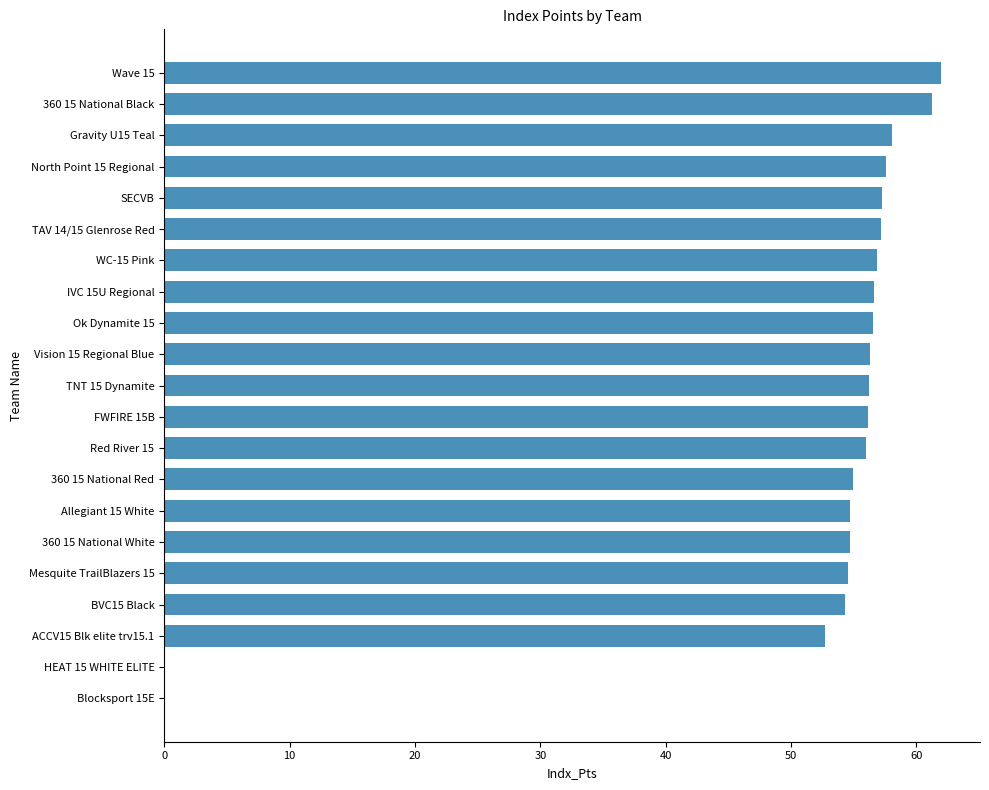

At which label is the value closest to 30?

ACCV15 Blk elite trv15.1